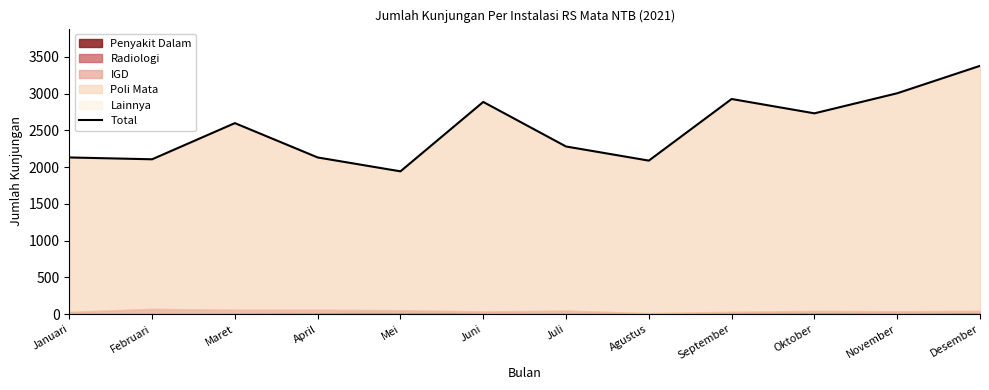

What is the ratio of the value at Januari to the value at November?

0.7